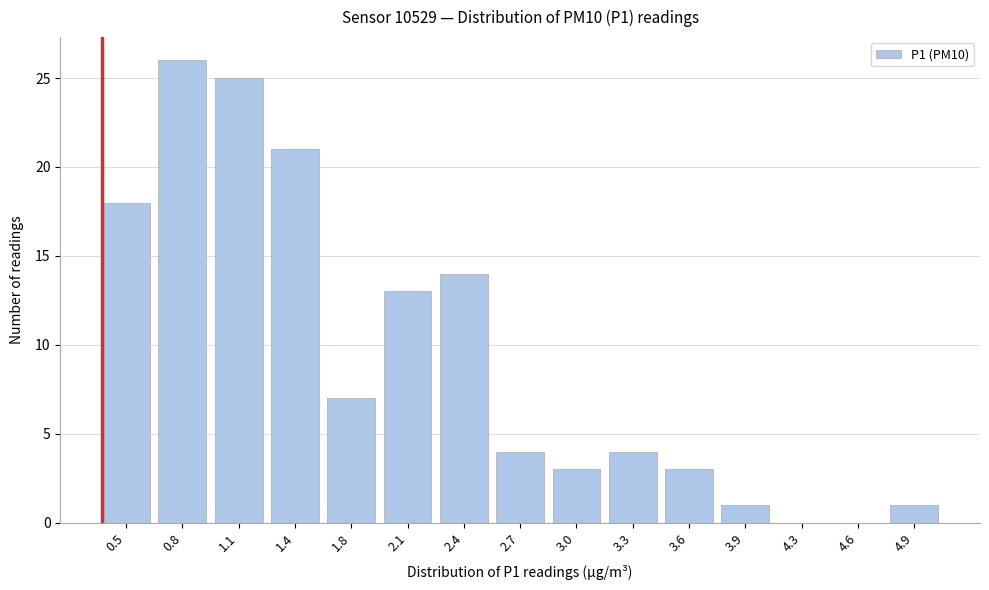

Reading left to right, extract all data points from this chart.

0.5=18	0.8=26	1.1=25	1.4=21	1.8=7	2.1=13	2.4=14	2.7=4	3.0=3	3.3=4	3.6=3	3.9=1	4.3=0	4.6=0	4.9=1